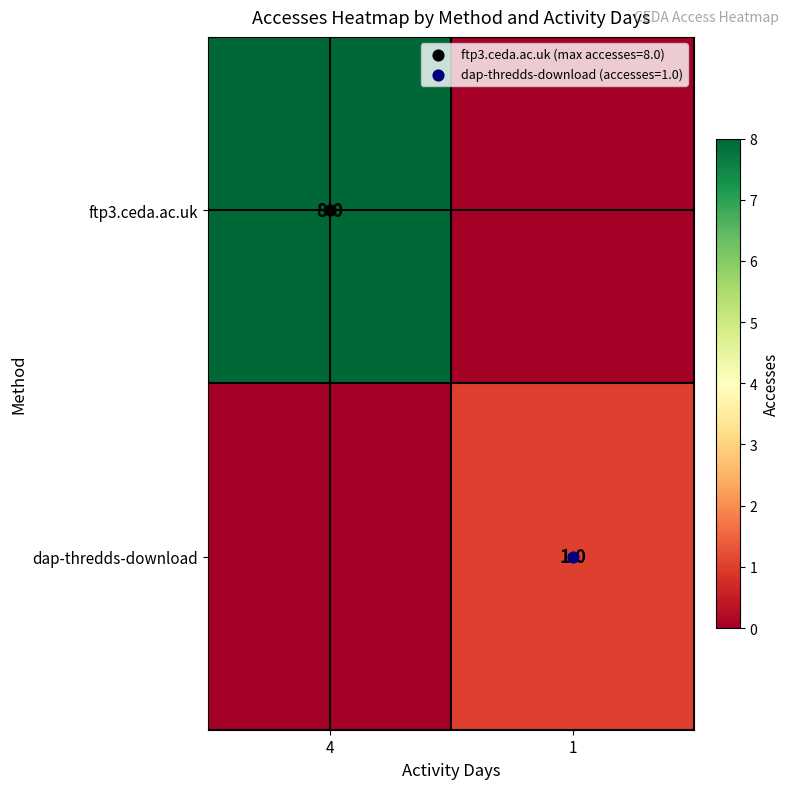

At which label is dap-thredds-download closest to 0?

4